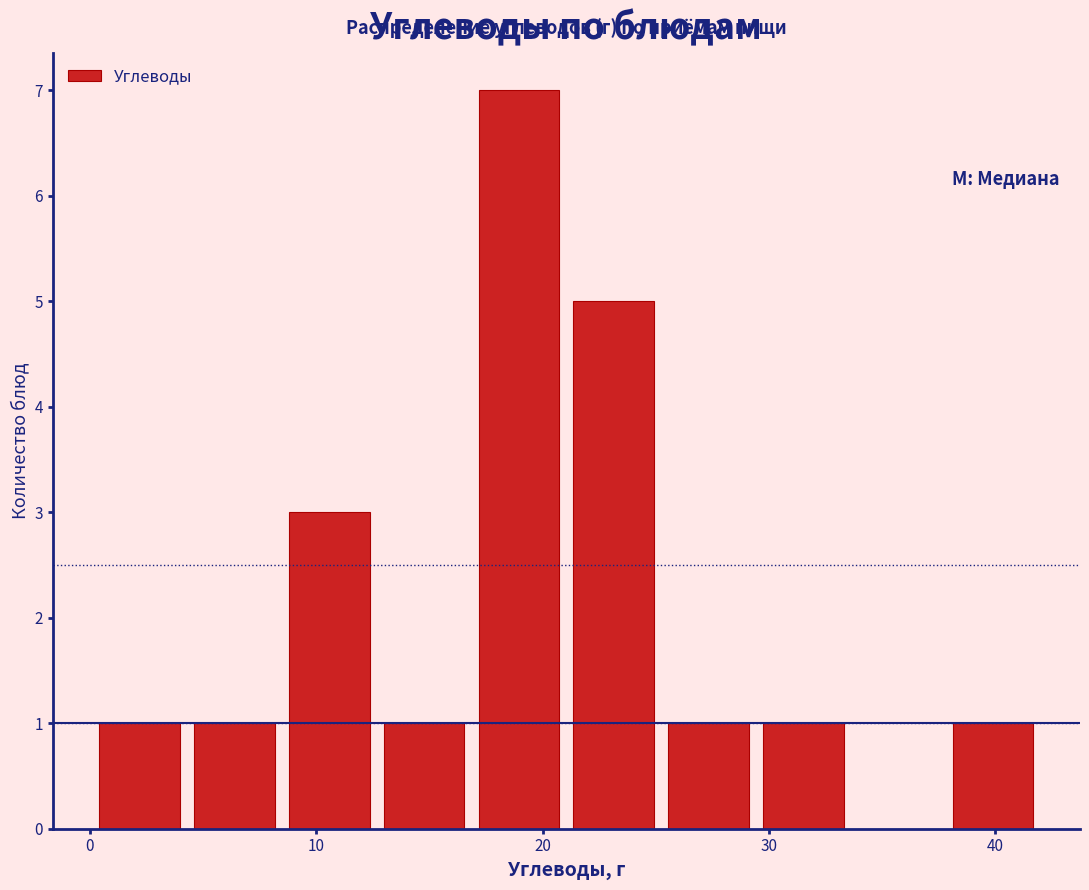

Reading left to right, list every bar in this chart as the range it spans on the x-axis followed by its height. Neither the bar edges nor the heights are printed on the chart, so give them approximately, as read against the axes.

0 to 4: 1
4 to 8: 1
8 to 13: 3
13 to 17: 1
17 to 21: 7
21 to 25: 5
25 to 29: 1
29 to 34: 1
34 to 38: 0
38 to 42: 1